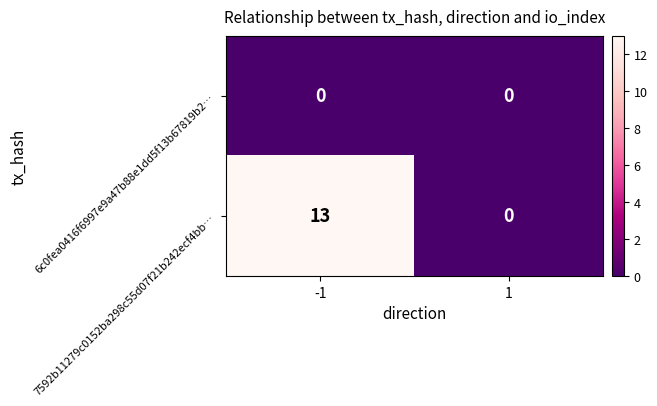

The value of 7592b11279c0152ba298c55d07f21b242ecf4bb… at 1 is -4. True or false?

False